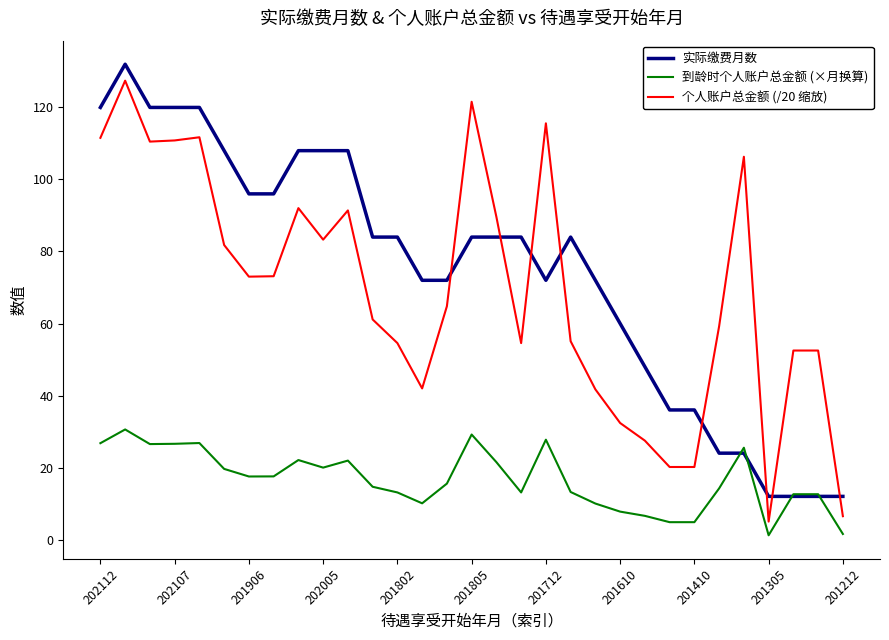

What is the maximum value for 个人账户总金额 (/20 缩放)?

127.4